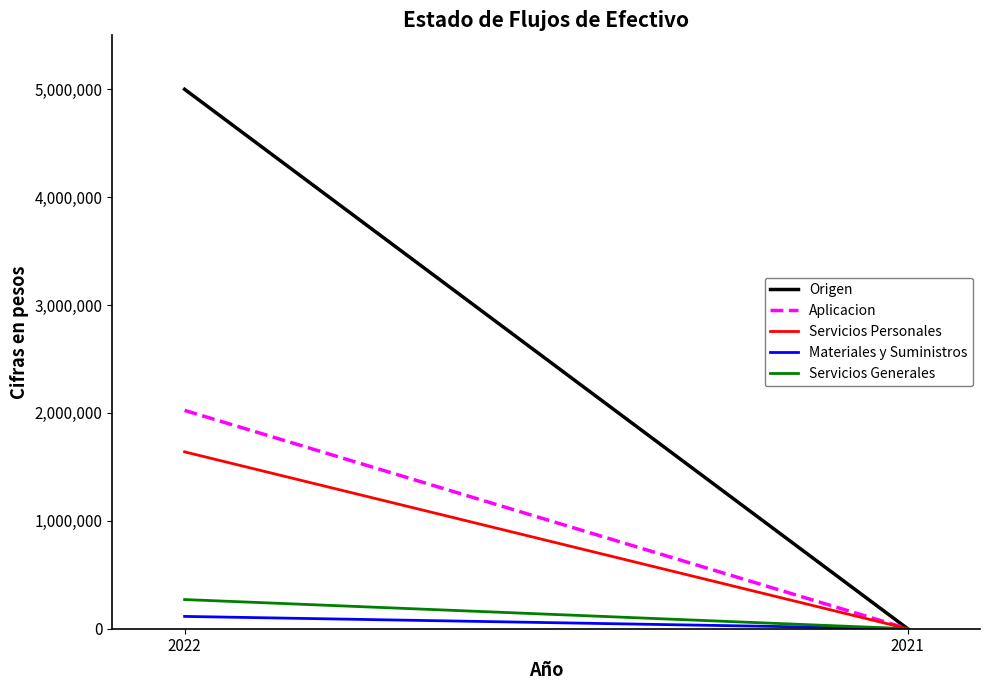

At which category is the sum across all series the highest?

2022